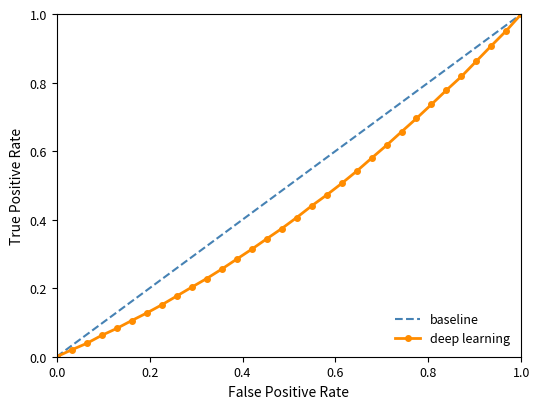

What is the sum of all values?

13.7